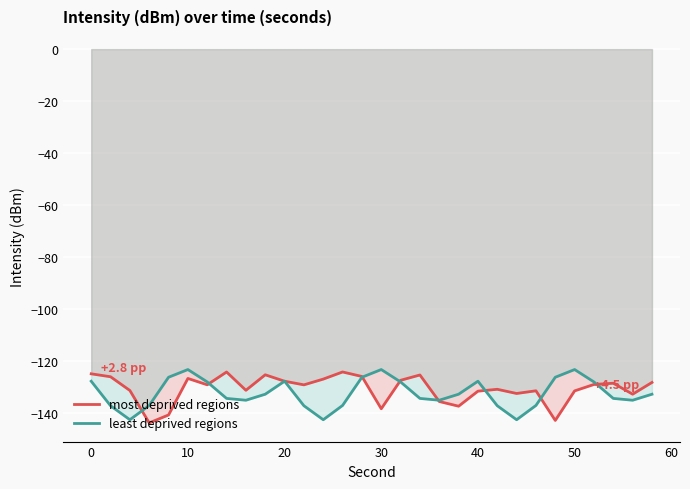

How many times do least deprived regions and most deprived regions cross each other?

10